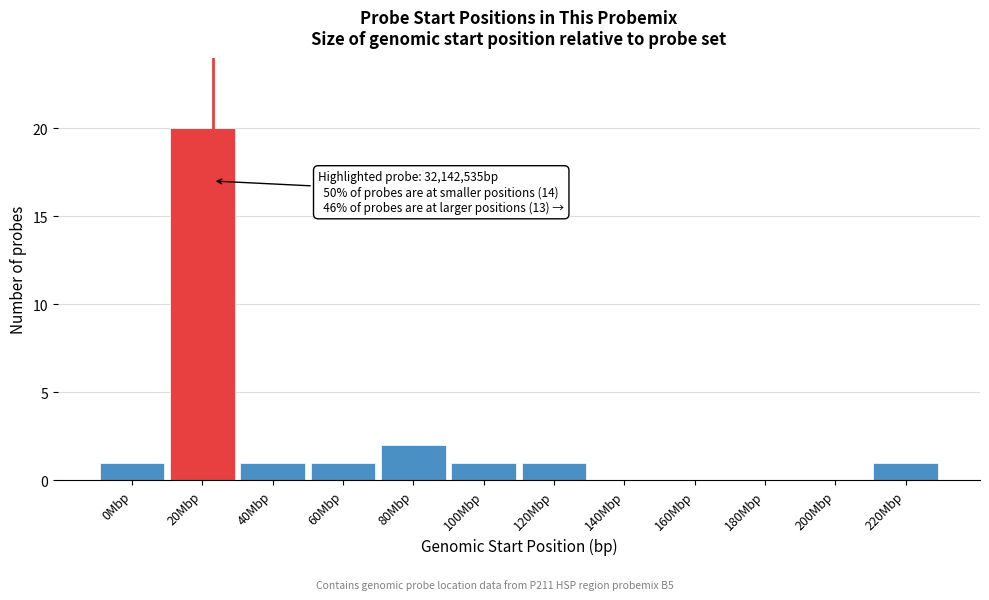

Reading left to right, what are all the values shown in this chart?

0Mbp=1	20Mbp=20	40Mbp=1	60Mbp=1	80Mbp=2	100Mbp=1	120Mbp=1	140Mbp=0	160Mbp=0	180Mbp=0	200Mbp=0	220Mbp=1